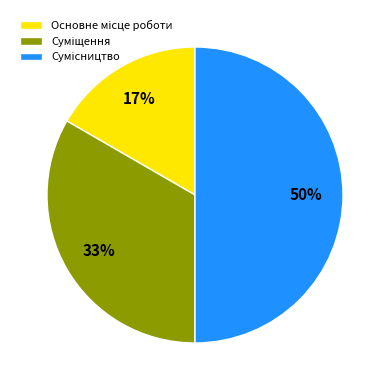

To the nearest percent, what is the average slice percentage?

33%